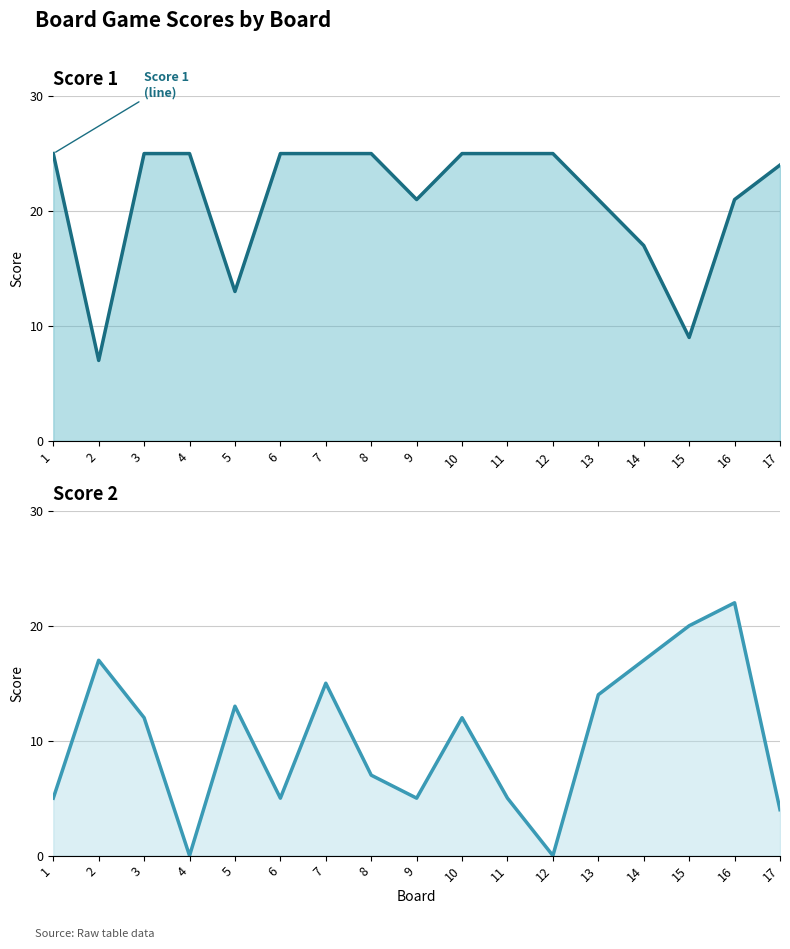

The Score 2 series shows 11 at 8. True or false?

False